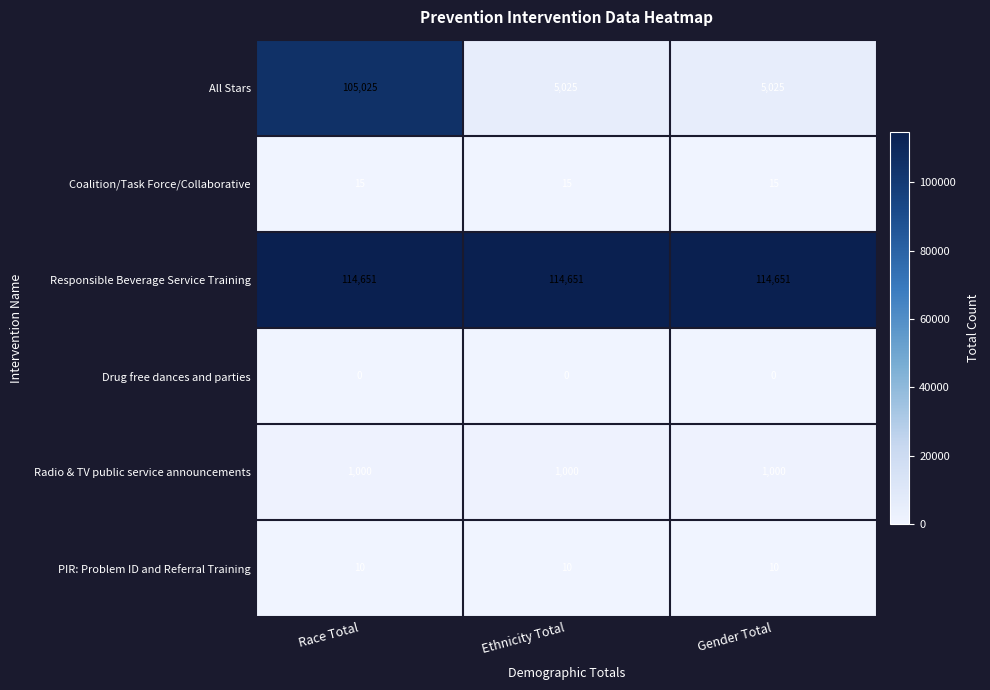

At Ethnicity Total, list the series in order from largest to smallest.

Responsible Beverage Service Training, All Stars, Radio & TV public service announcements, Coalition/Task Force/Collaborative, PIR: Problem ID and Referral Training, Drug free dances and parties